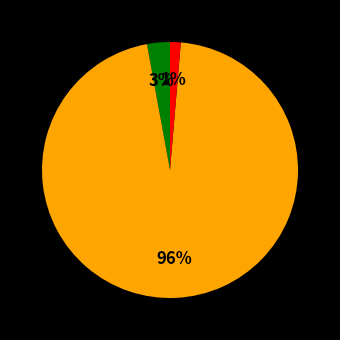

Is there a majority slice in this chart?

Yes